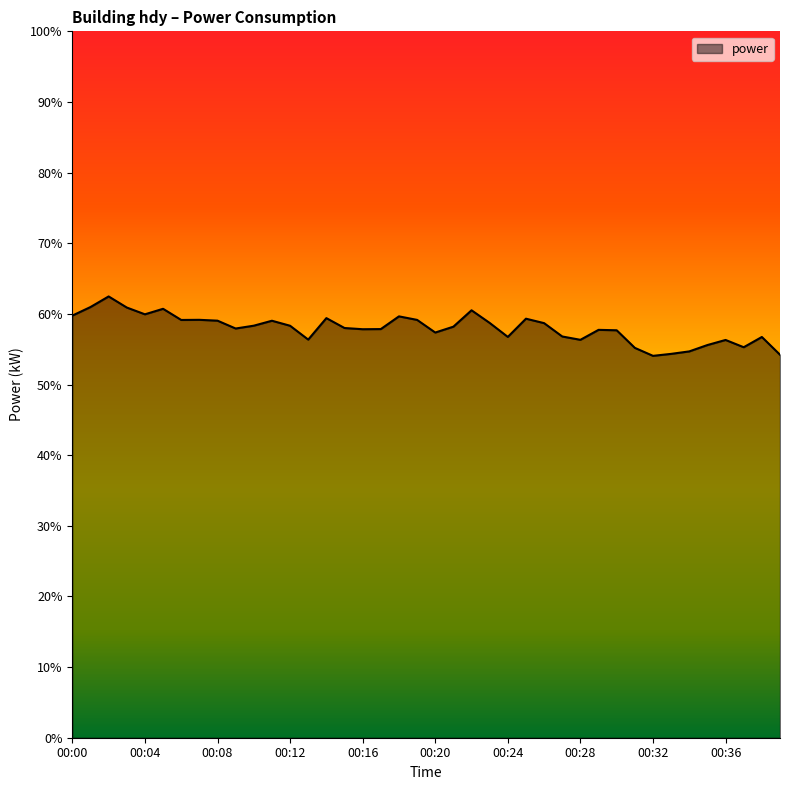

What is the sum of all values?

2318.4